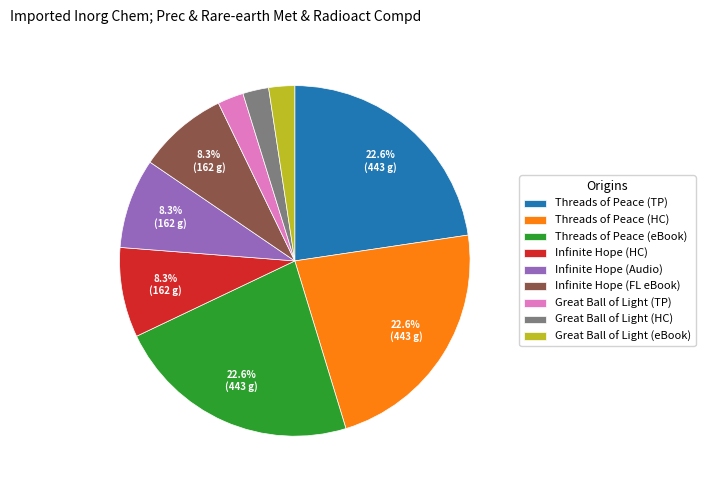

Between Great Ball of Light (TP) and Threads of Peace (eBook), which is larger?

Threads of Peace (eBook)